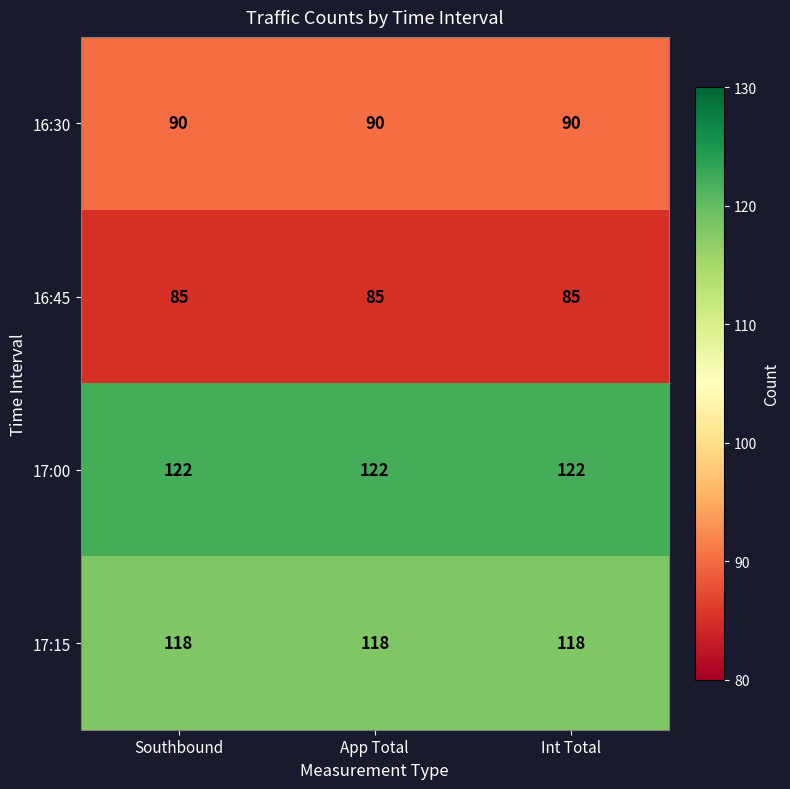

What is the minimum value shown in the chart?

85